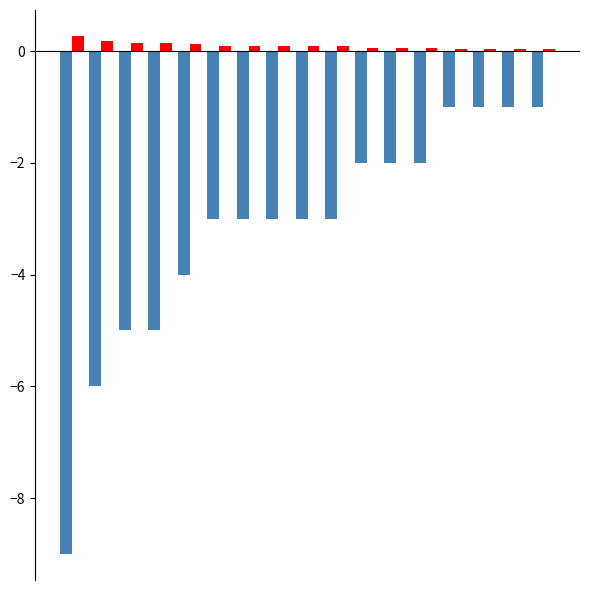

What is the greatest value displayed?

0.3